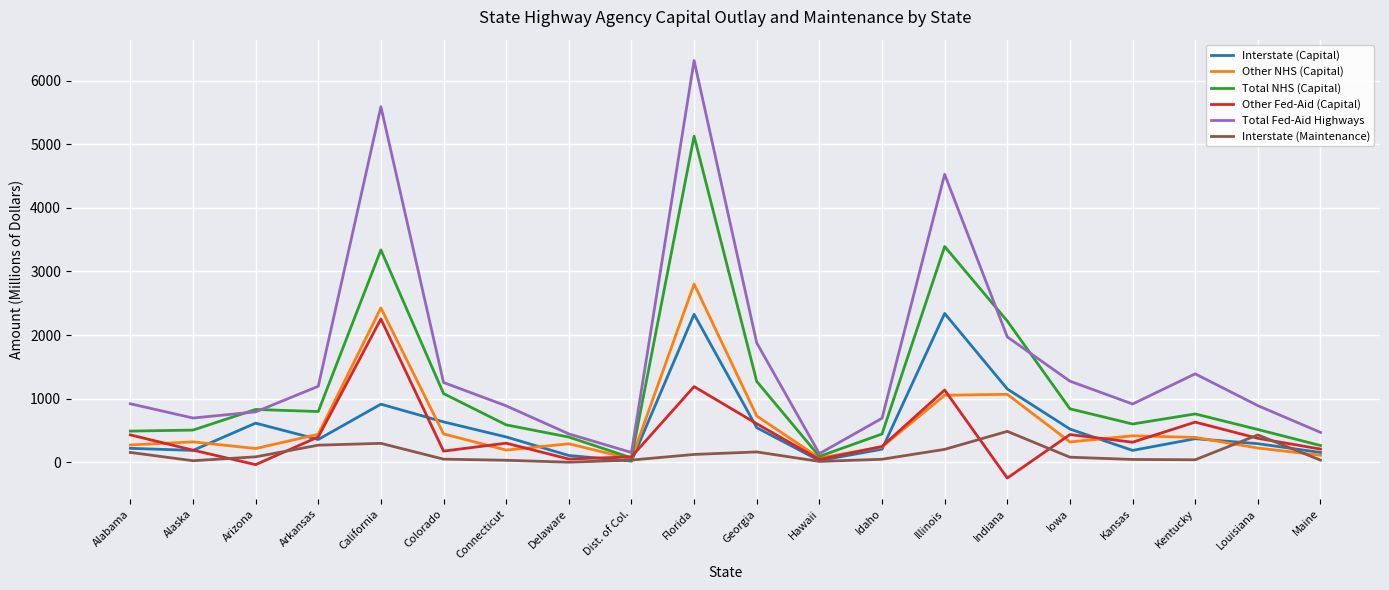

At which category is the sum across all series the highest?

Florida